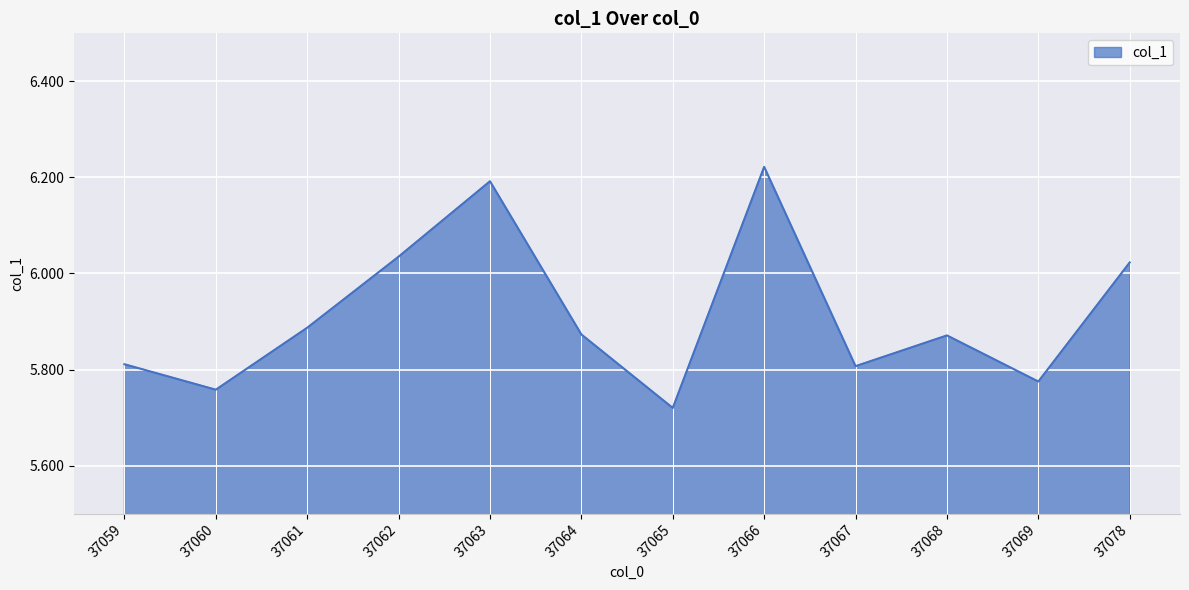

What is the difference between the maximum and minimum values?

0.5